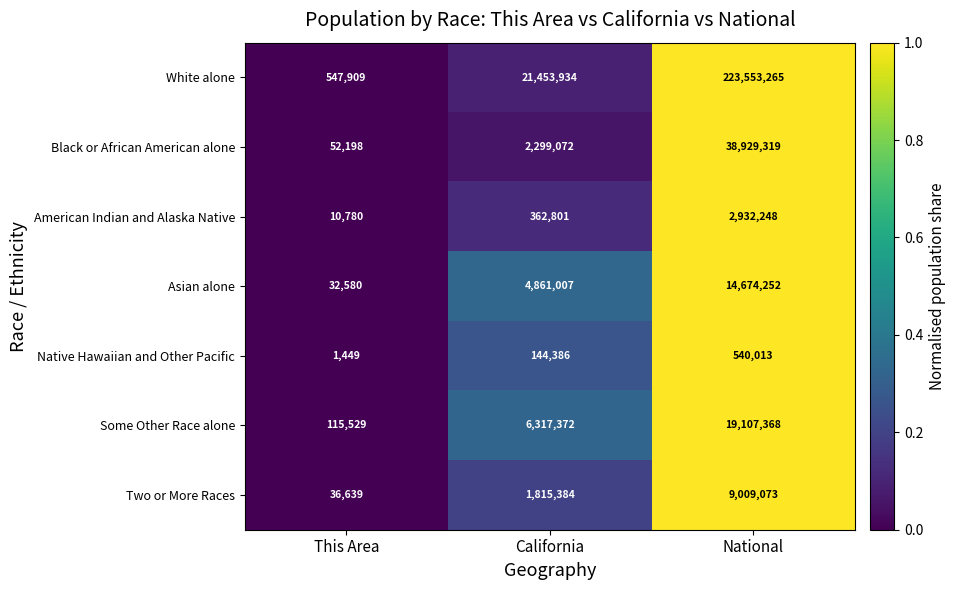

The value of Some Other Race alone at National is 19107368. True or false?

True